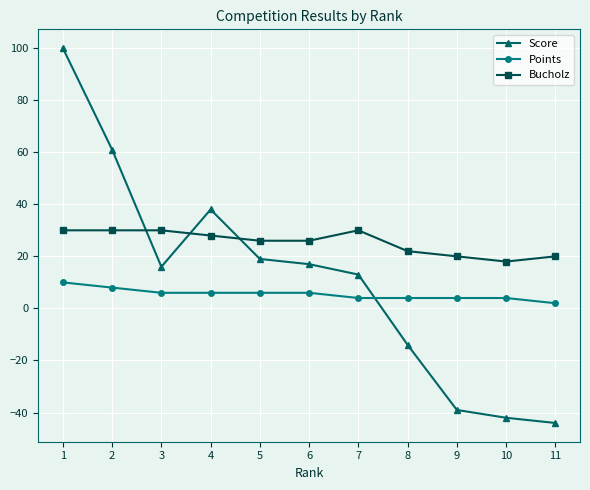

True or false: Points and Bucholz cross at least once.

False